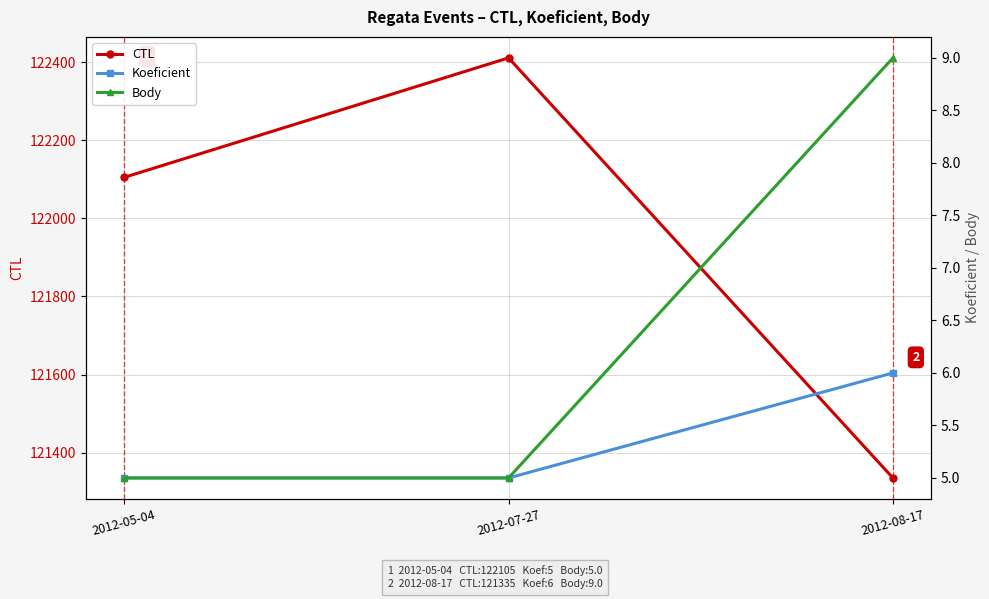

At which label is Koeficient closest to 5?

2012-05-04